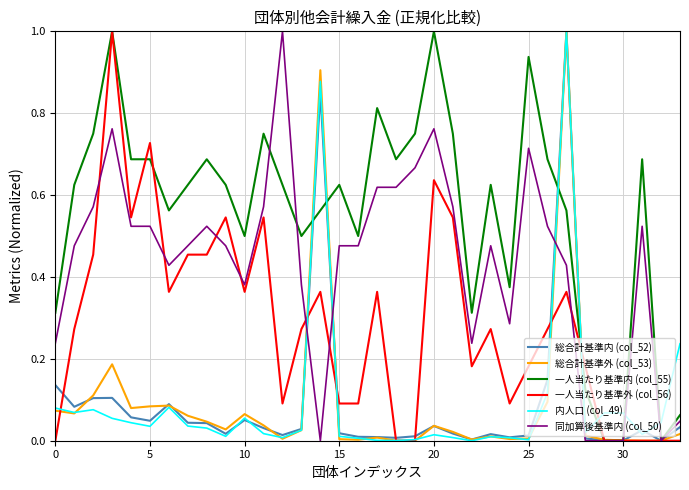

Does the chart display data point markers on the line(s)?

No